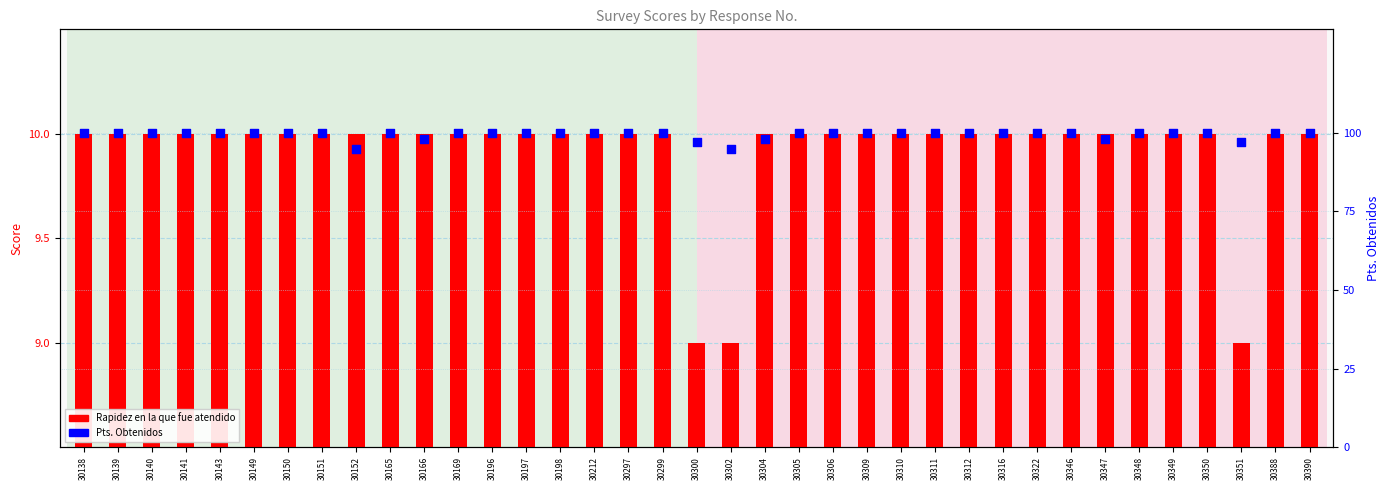

Which series reaches the maximum Y coordinate?

Pts. Obtenidos